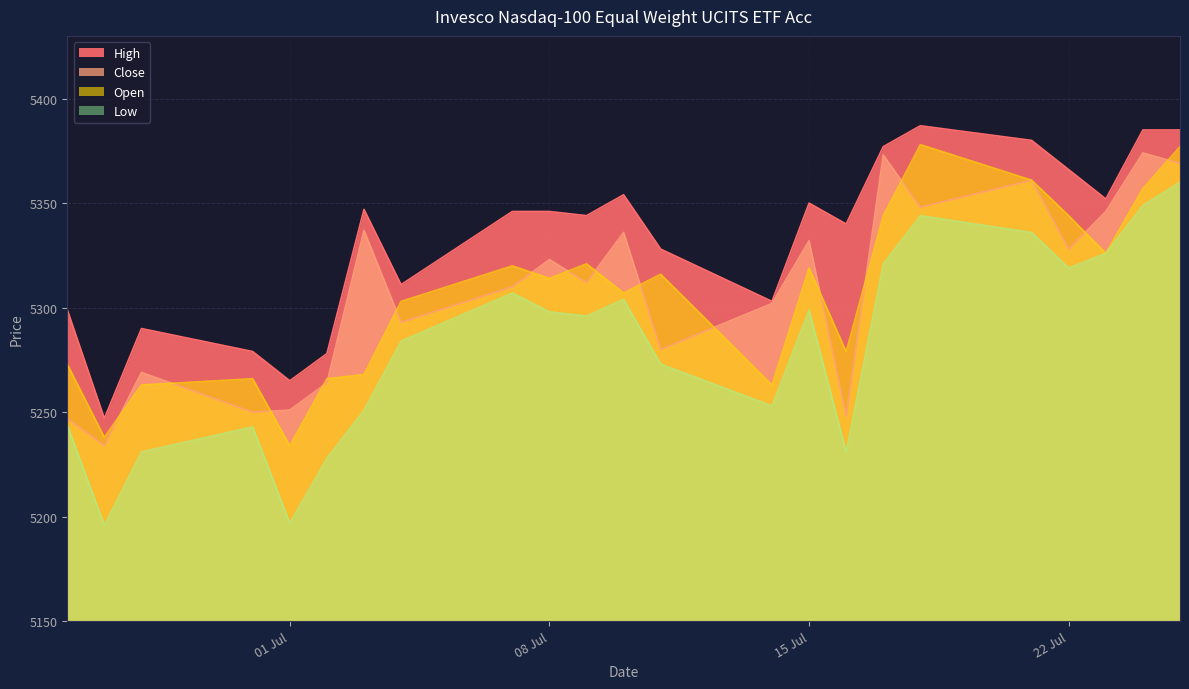

What is the value of the High point at the 9th from the left?

5346